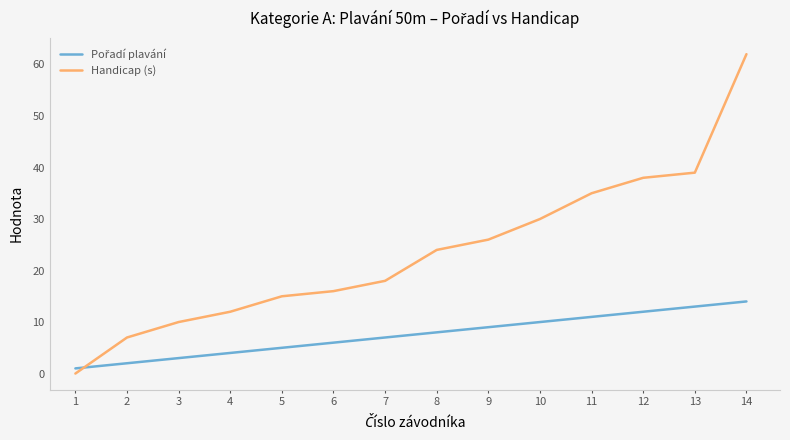

Which category has the highest value across all series?

14